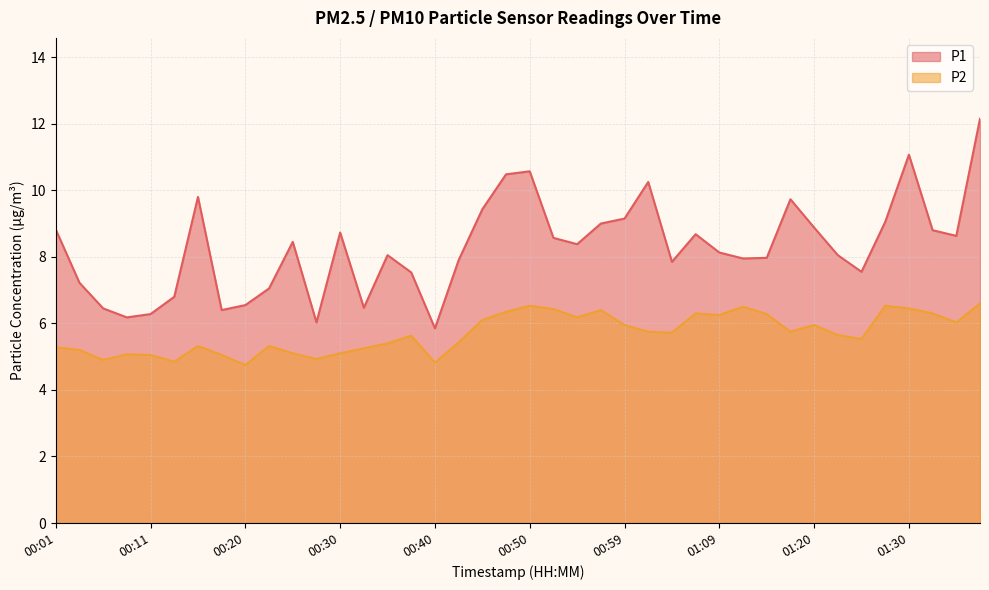

Read the P2 value at 00:01.

5.3